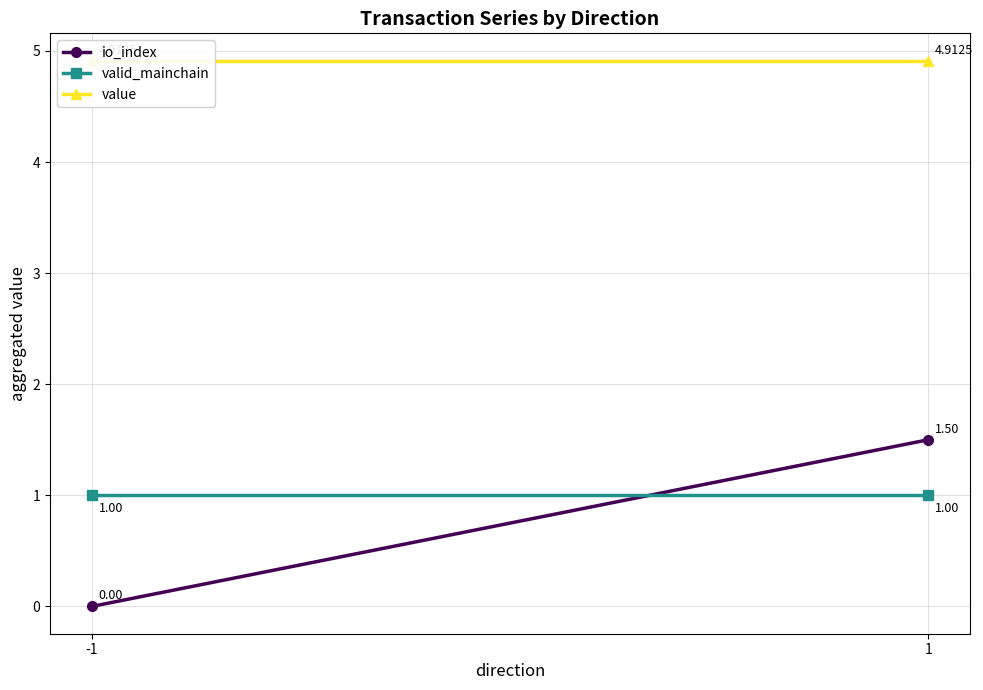

Reading left to right, extract all data points from this chart.

io_index: -1=0.0	1=1.5
valid_mainchain: -1=1.0	1=1.0
value: -1=4.9	1=4.9